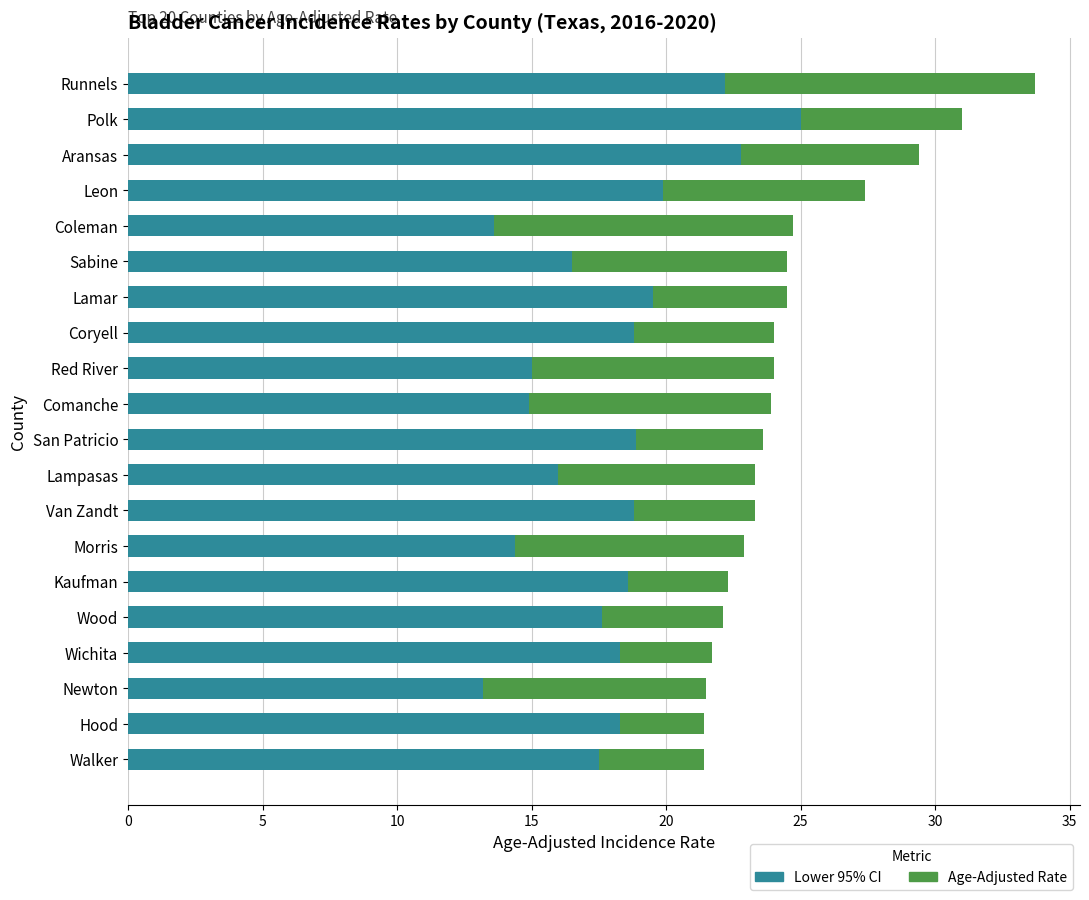

At which category is the sum across all series the highest?

Runnels